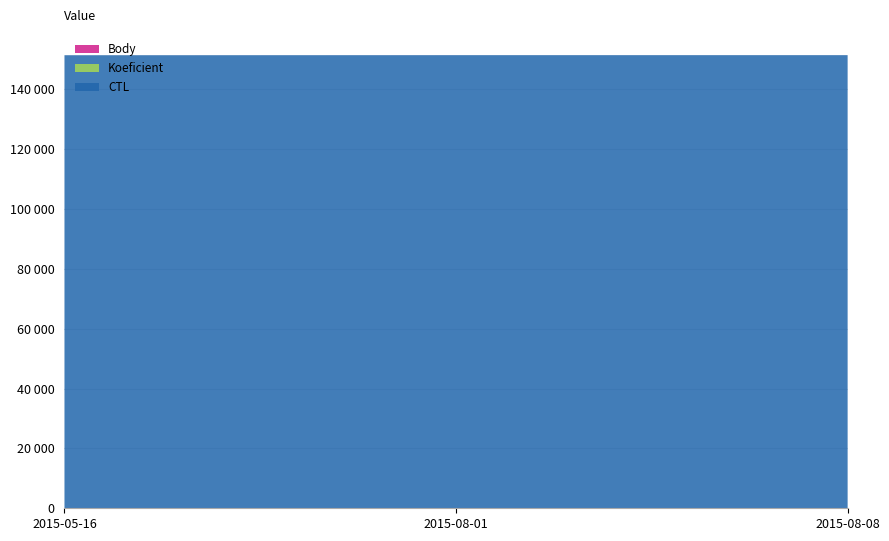

Reading left to right, extract all data points from this chart.

CTL: 2015-05-16=151305	2015-08-01=151328	2015-08-08=151329
Koeficient: 2015-05-16=3	2015-08-01=3	2015-08-08=3
Body: 2015-05-16=3	2015-08-01=3	2015-08-08=3